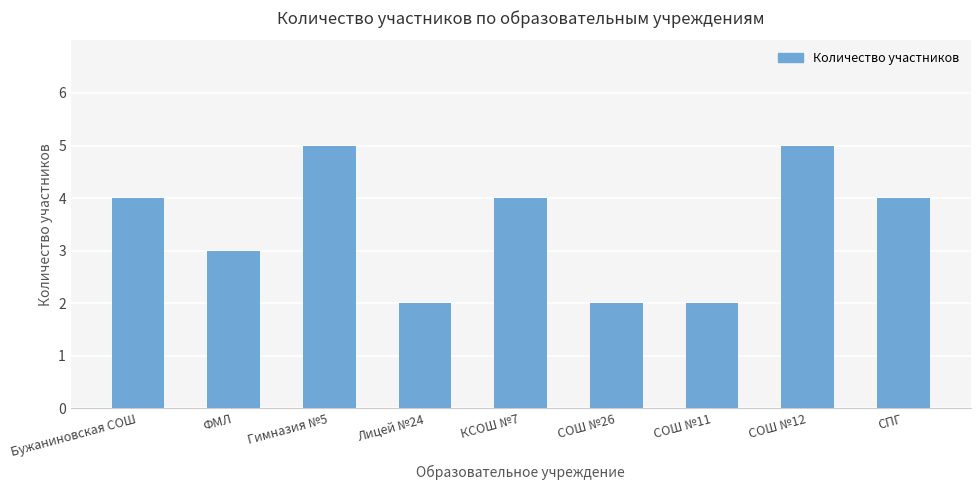

What is the change in value from СОШ №11 to СПГ?

+2